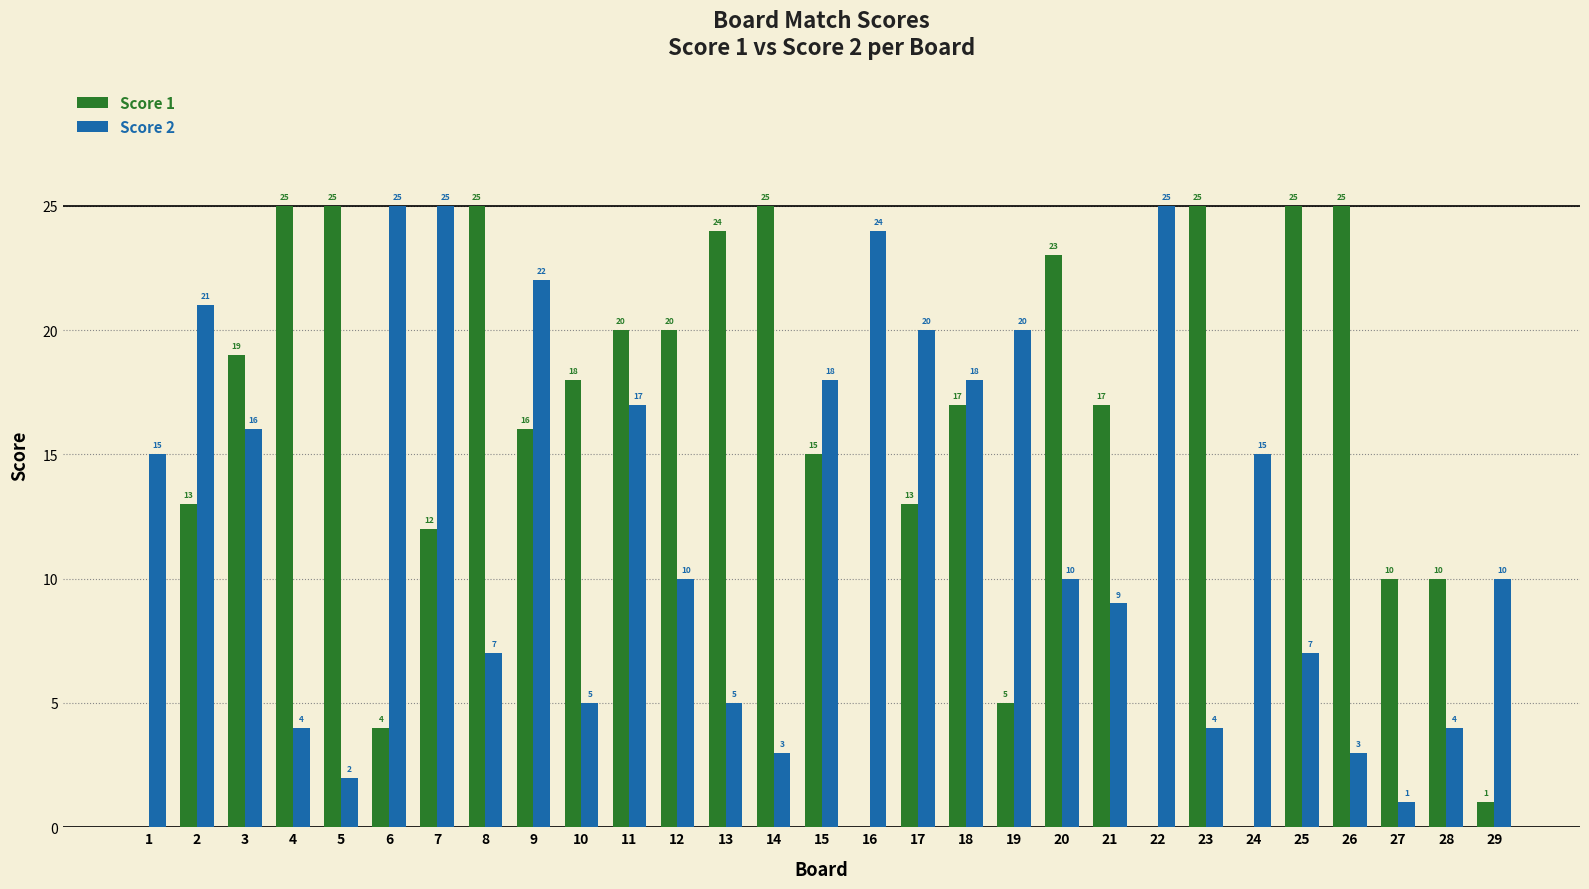

At which label does Score 2 first exceed 10?

1